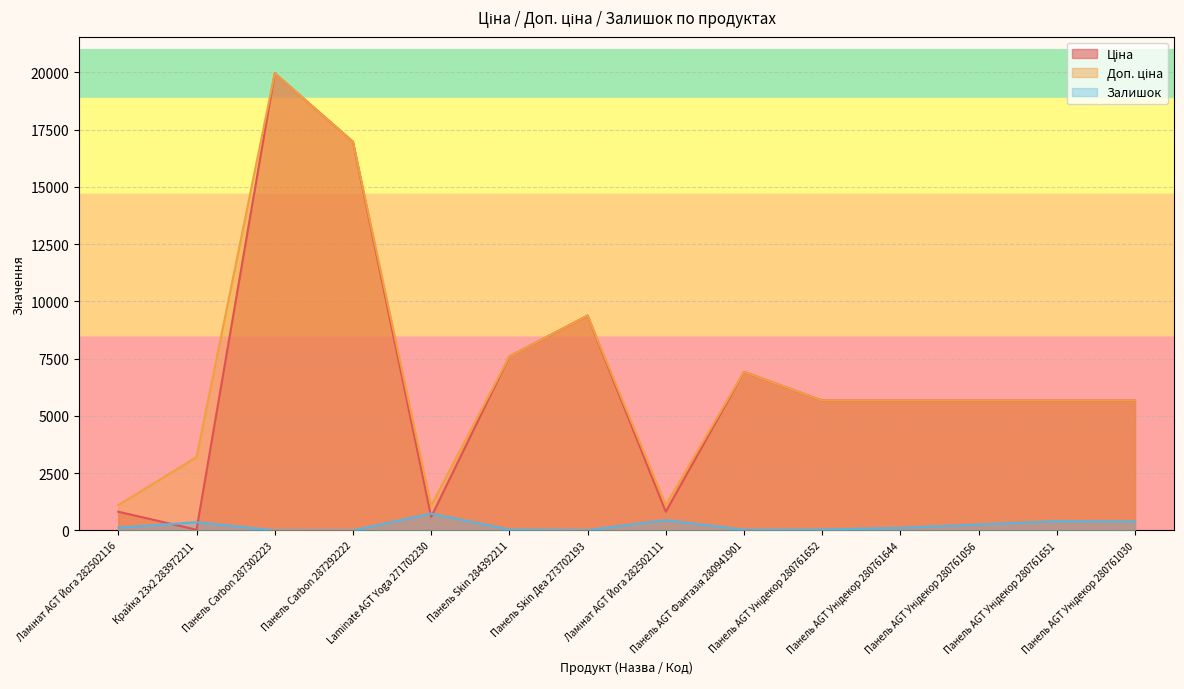

Reading left to right, transcribe all the data shown in this chart.

Ціна: Ламінат AGT Йога 282502116=818.5	Крайка 23x2 283972211=32.0	Панель Carbon 287302223=19964.2	Панель Carbon 287292222=16976.3	Laminate AGT Yoga 271702230=589.9	Панель Skin 284392211=7596.5	Панель Skin Деа 273702193=9384.0	Ламінат AGT Йога 282502111=818.5	Панель AGT Фантазія 280941901=6925.7	Панель AGT Унідекор 280761652=5673.8	Панель AGT Унідекор 280761644=5673.8	Панель AGT Унідекор 280761056=5673.8	Панель AGT Унідекор 280761651=5673.8	Панель AGT Унідекор 280761030=5673.8
Доп. ціна: Ламінат AGT Йога 282502116=1109.2	Крайка 23x2 283972211=3205.0	Панель Carbon 287302223=19964.2	Панель Carbon 287292222=16976.3	Laminate AGT Yoga 271702230=1081.7	Панель Skin 284392211=7596.5	Панель Skin Деа 273702193=9384.0	Ламінат AGT Йога 282502111=1109.2	Панель AGT Фантазія 280941901=6925.7	Панель AGT Унідекор 280761652=5673.8	Панель AGT Унідекор 280761644=5673.8	Панель AGT Унідекор 280761056=5673.8	Панель AGT Унідекор 280761651=5673.8	Панель AGT Унідекор 280761030=5673.8
Залишок: Ламінат AGT Йога 282502116=125.0	Крайка 23x2 283972211=360.0	Панель Carbon 287302223=5.0	Панель Carbon 287292222=4.0	Laminate AGT Yoga 271702230=735.0	Панель Skin 284392211=43.0	Панель Skin Деа 273702193=17.0	Ламінат AGT Йога 282502111=450.0	Панель AGT Фантазія 280941901=33.0	Панель AGT Унідекор 280761652=42.0	Панель AGT Унідекор 280761644=115.0	Панель AGT Унідекор 280761056=261.0	Панель AGT Унідекор 280761651=408.0	Панель AGT Унідекор 280761030=390.0